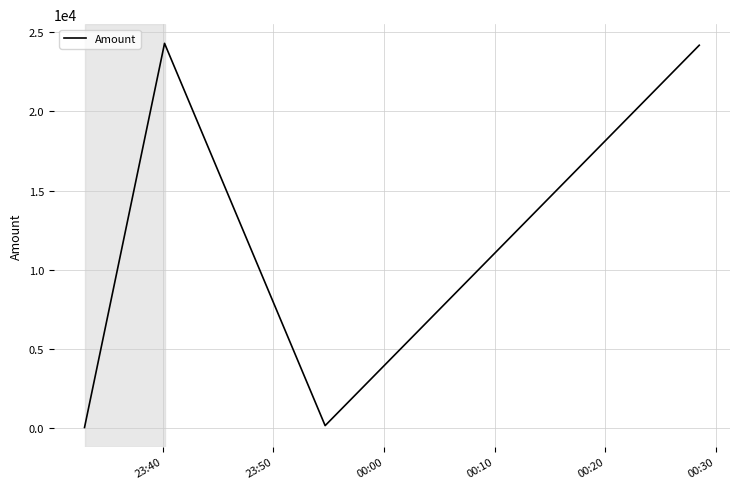

How many lines are shown in the chart?

1